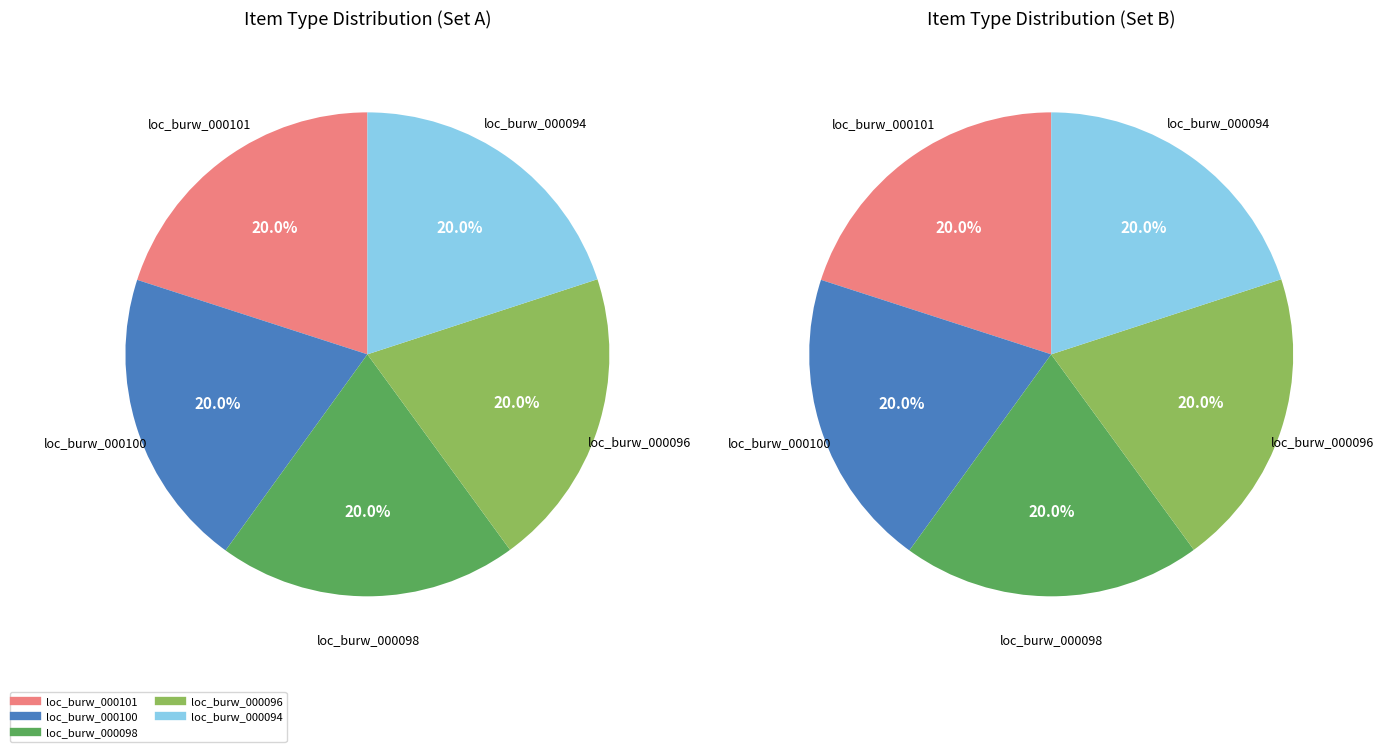

To the nearest percent, what portion does loc_burw_000098 represent?

20%